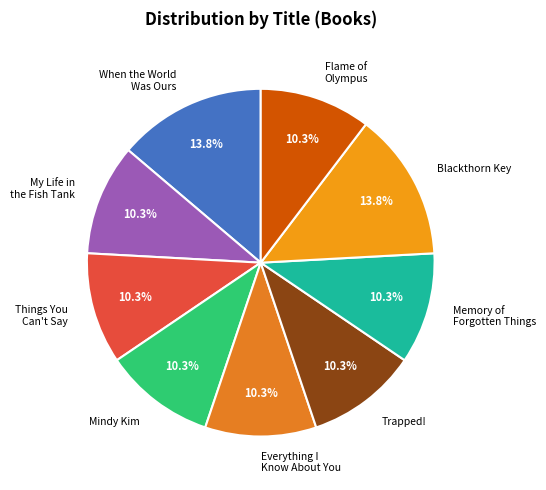

How many slices are in this pie chart?

9